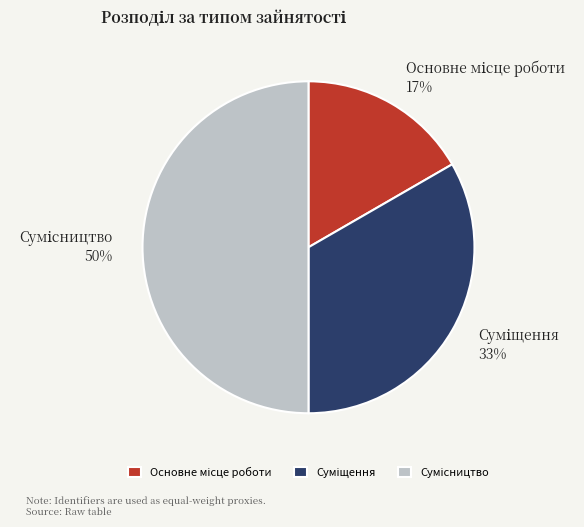

To the nearest percent, what is the average slice percentage?

33%